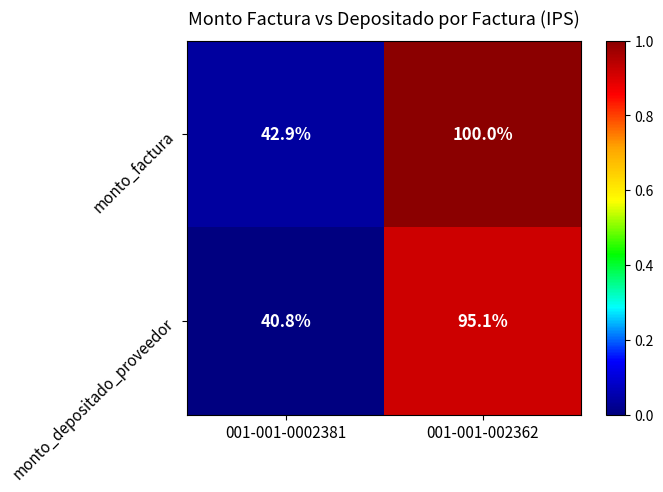

At which category does the chart reach its peak across all series?

001-001-002362